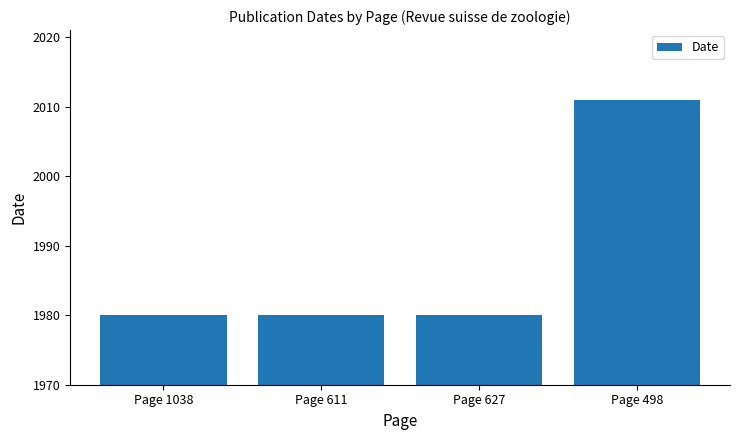

Which label corresponds to the largest value in the chart?

Page 498